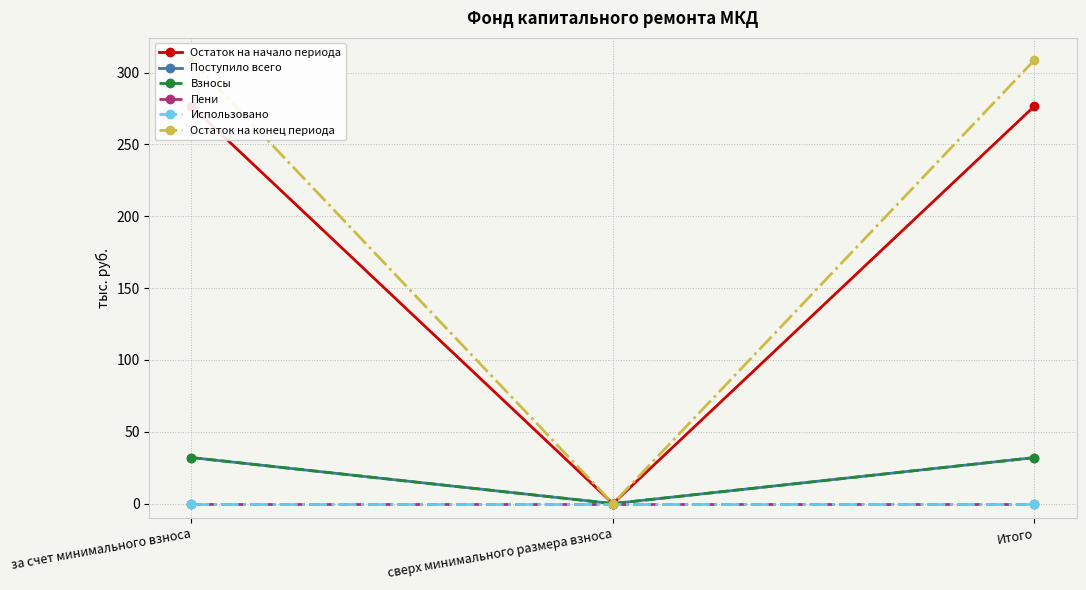

Does the chart have visible grid lines?

Yes